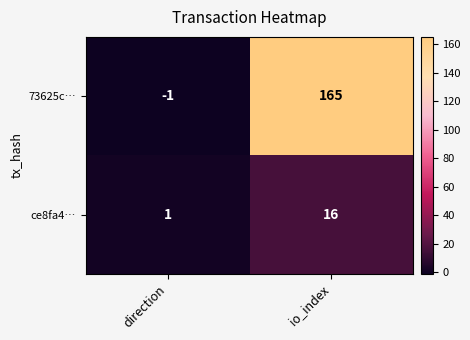

What is the difference between the maximum and minimum values in the ce8fa4… series?

15